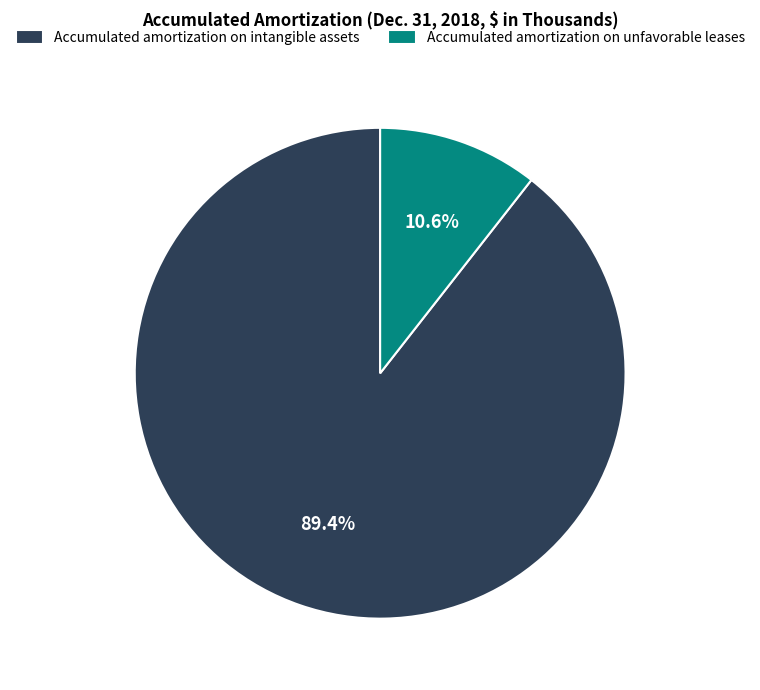

To the nearest percent, what portion does Accumulated amortization on intangible assets represent?

89%